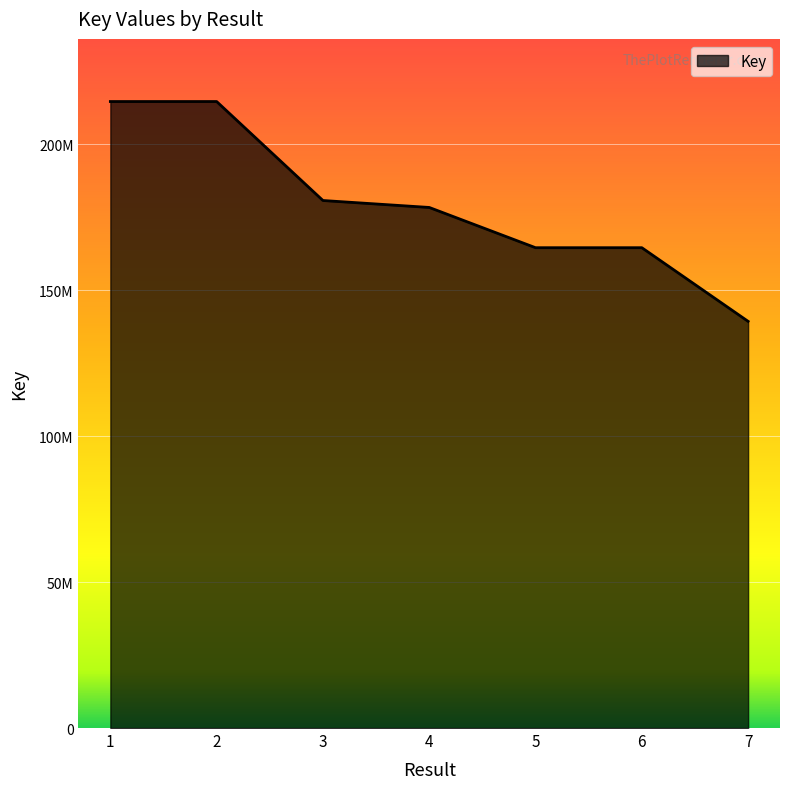

Where does the data first go above 178327355?

1